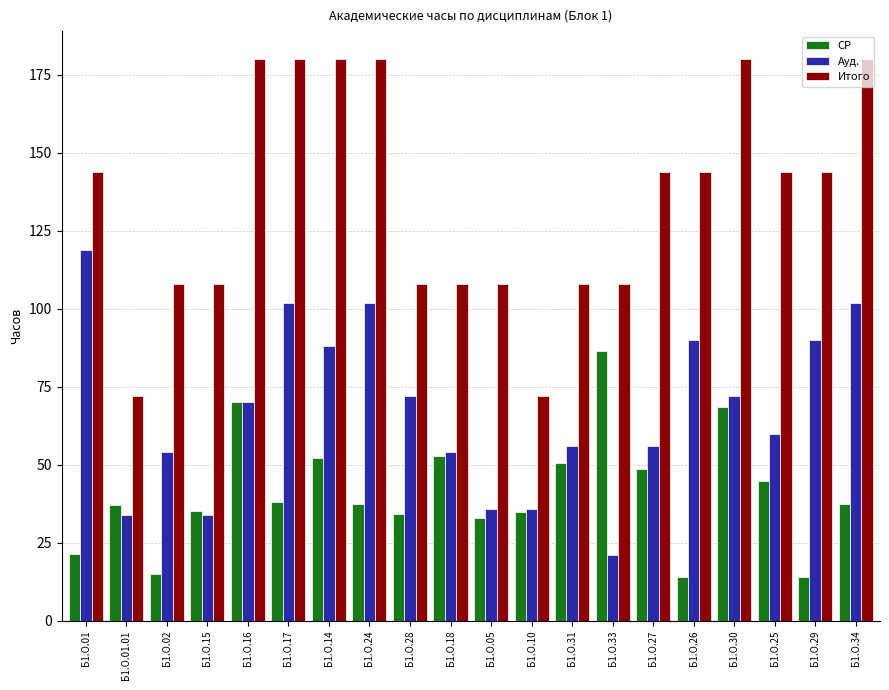

Count the number of categories in the chart.

20